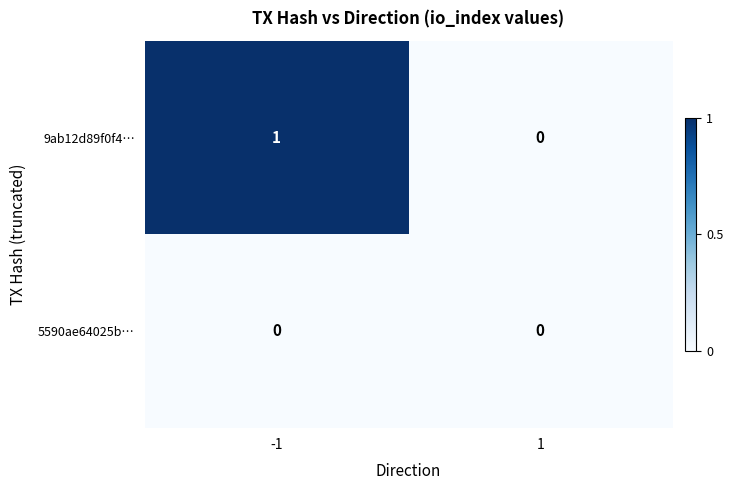

Rank the categories by 9ab12d89f0f4… value from highest to lowest.

-1, 1